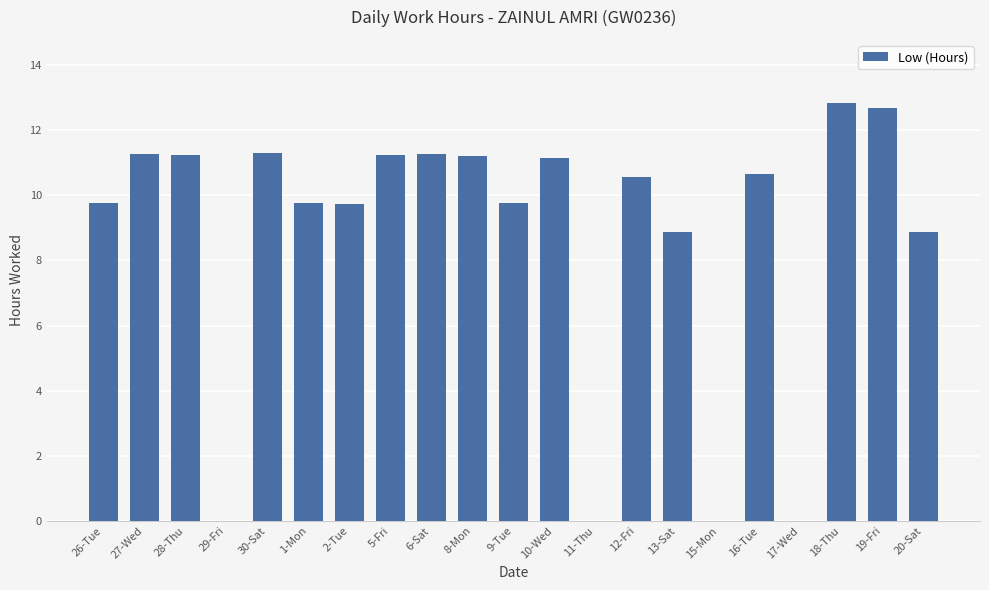

What is the change in value from 5-Fri to 20-Sat?

-2.4